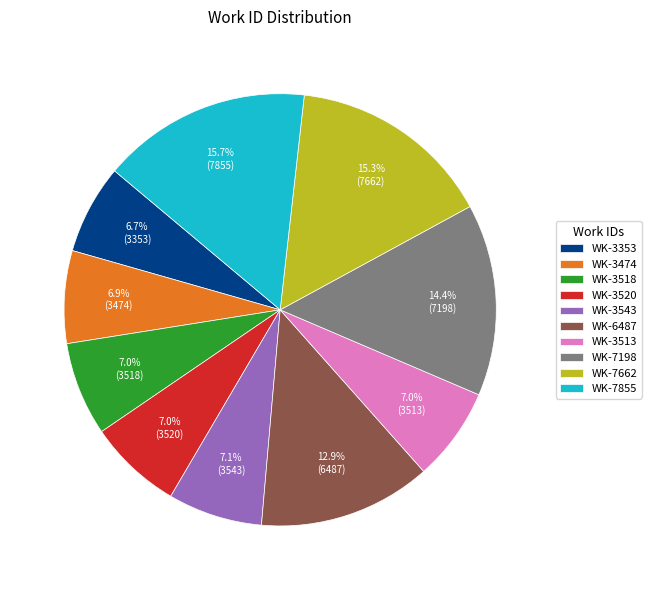

Between WK-6487 and WK-3520, which is larger?

WK-6487